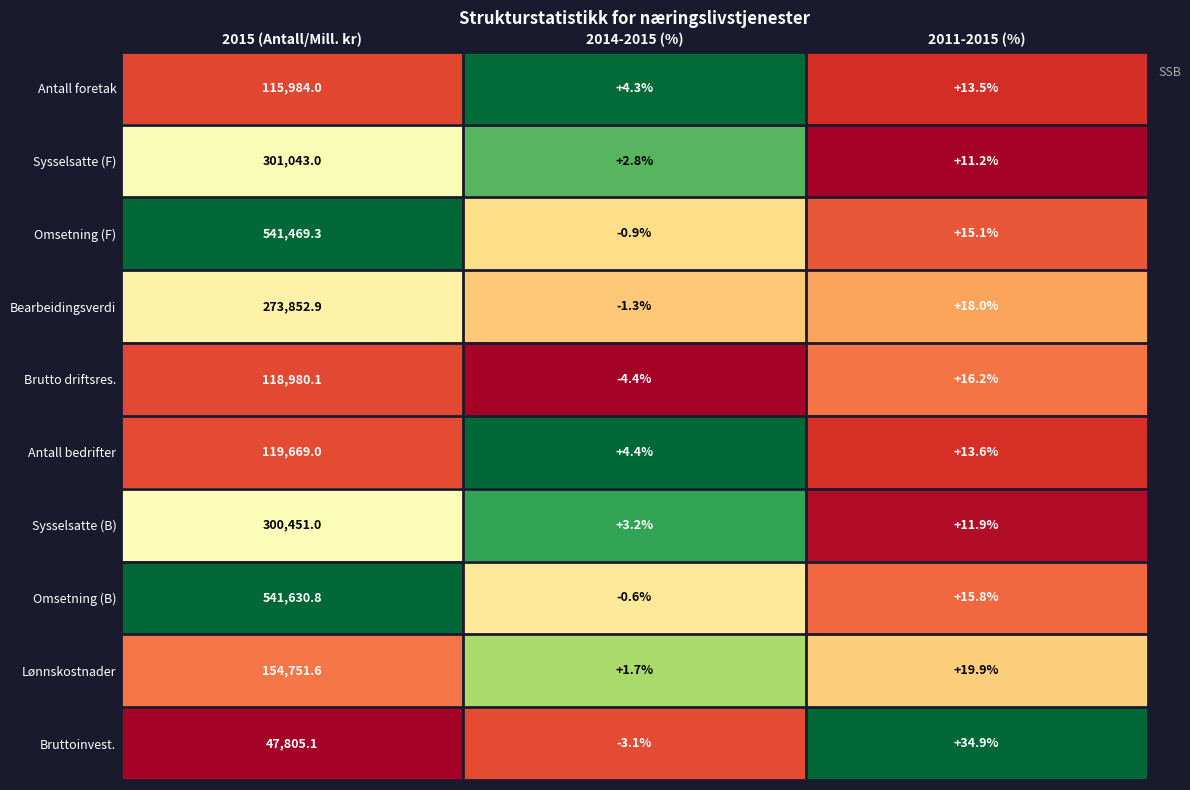

Where is Sysselsatte (B) nearest to the value 150227?

2011-2015 (%)